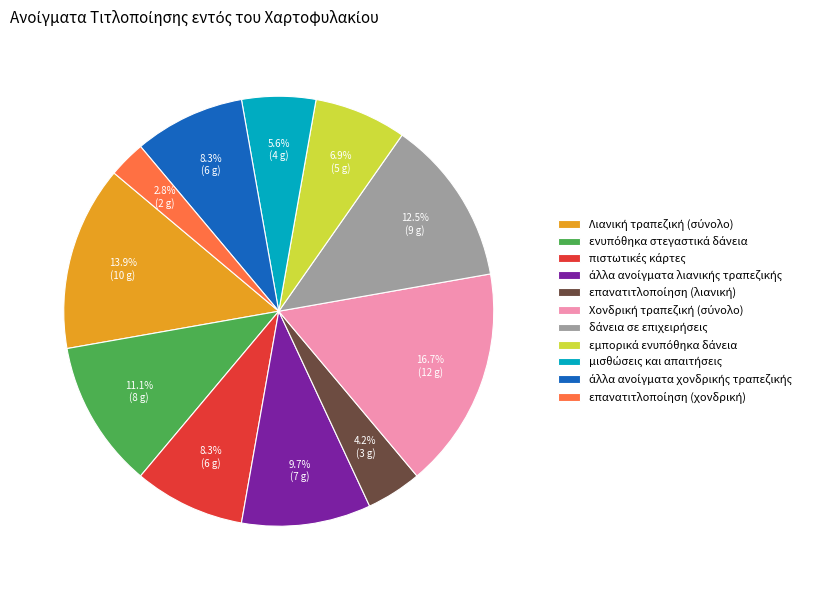

Does any single category account for the majority?

No